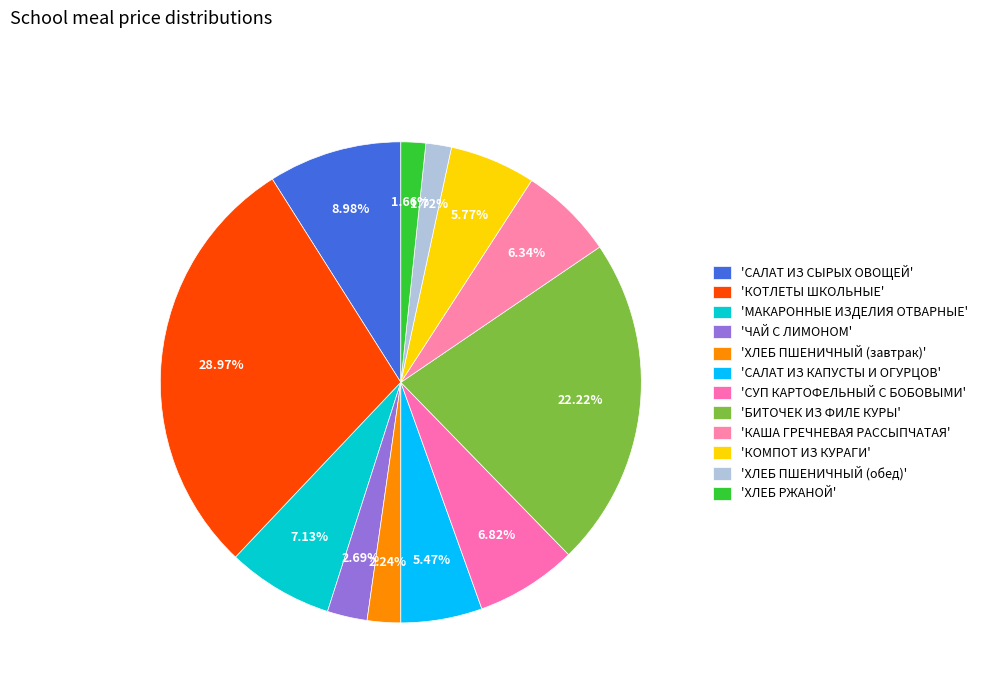

How many slices are in this pie chart?

12